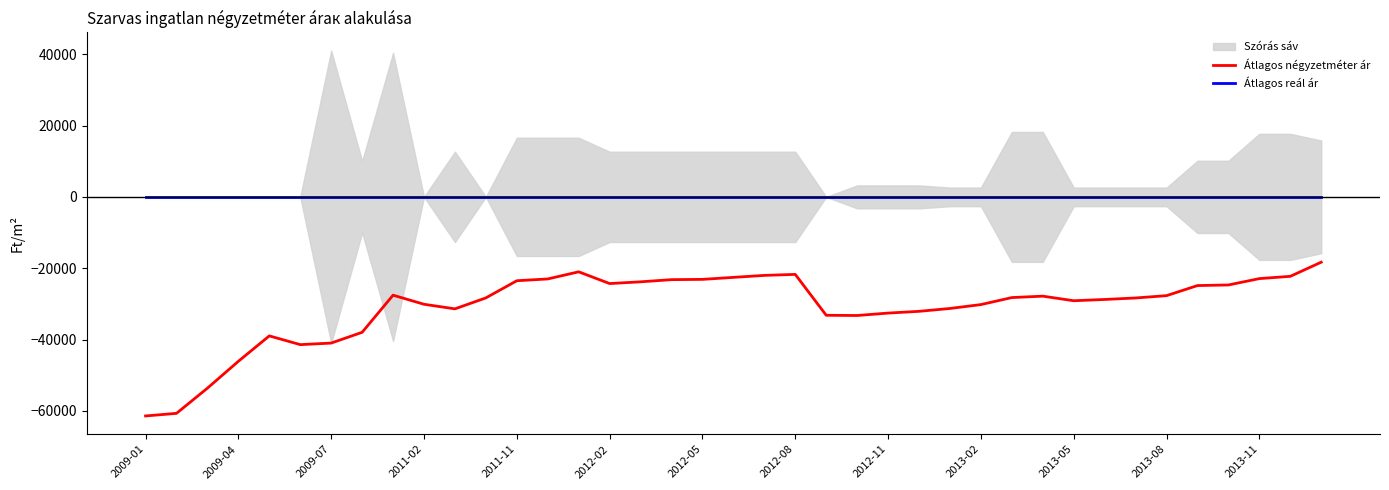

The value of Átlagos reál ár at 2012-11 is 0. True or false?

True